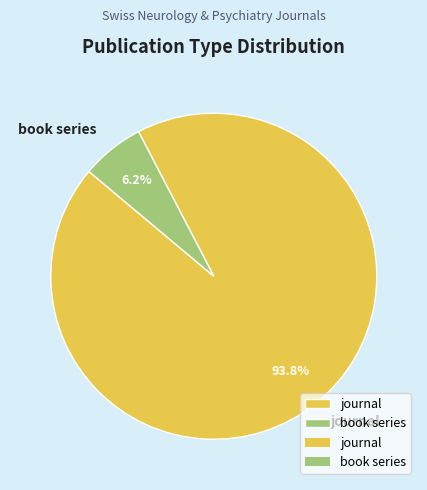

To the nearest percent, what portion does book series represent?

6%